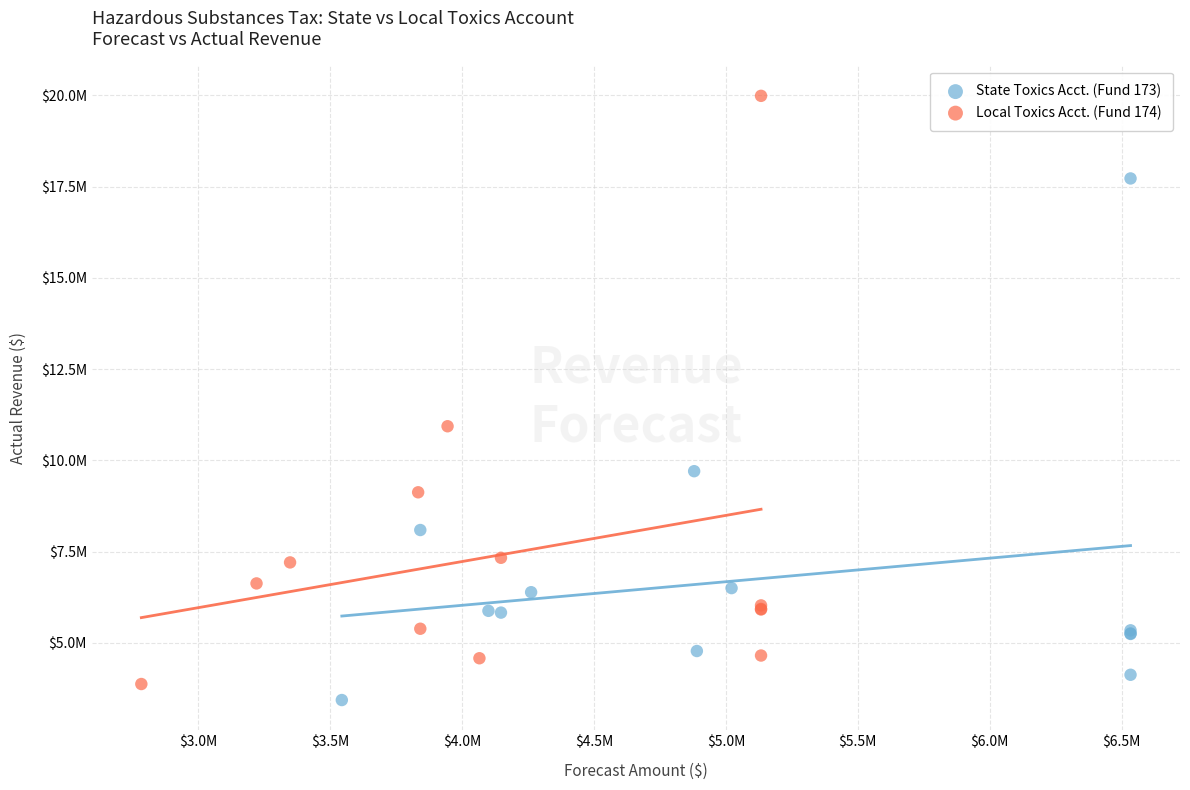

What are all the series names shown in the legend?

State Toxics Acct. (Fund 173), Local Toxics Acct. (Fund 174)